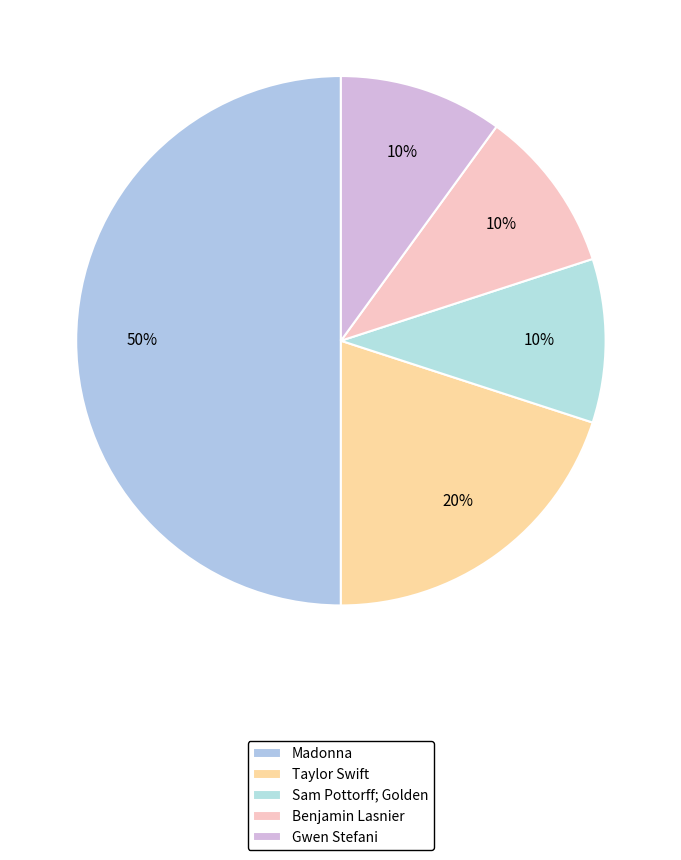

To the nearest percent, what portion does Sam Pottorff; Golden represent?

10%